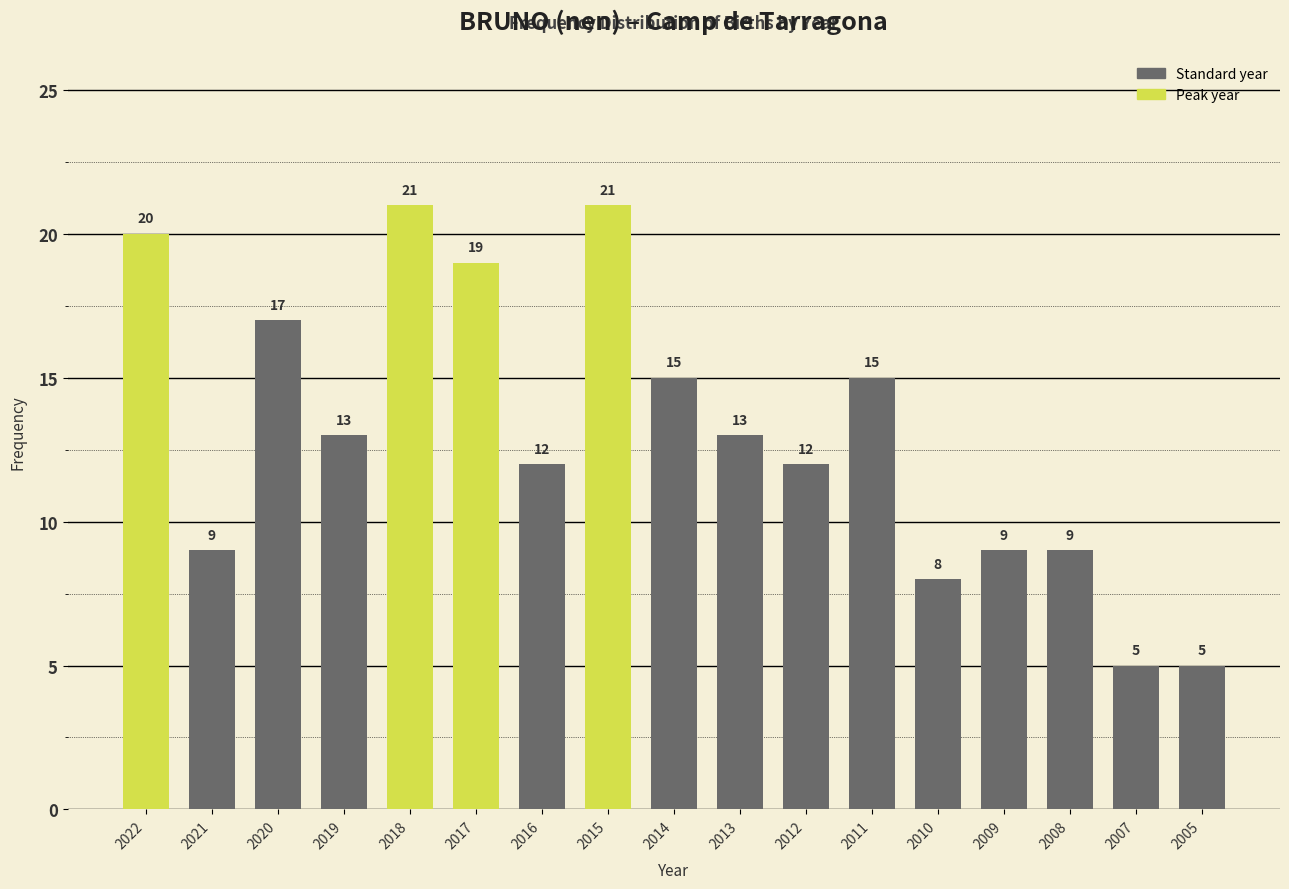

Reading left to right, transcribe all the data shown in this chart.

20	9	17	13	21	19	12	21	15	13	12	15	8	9	9	5	5